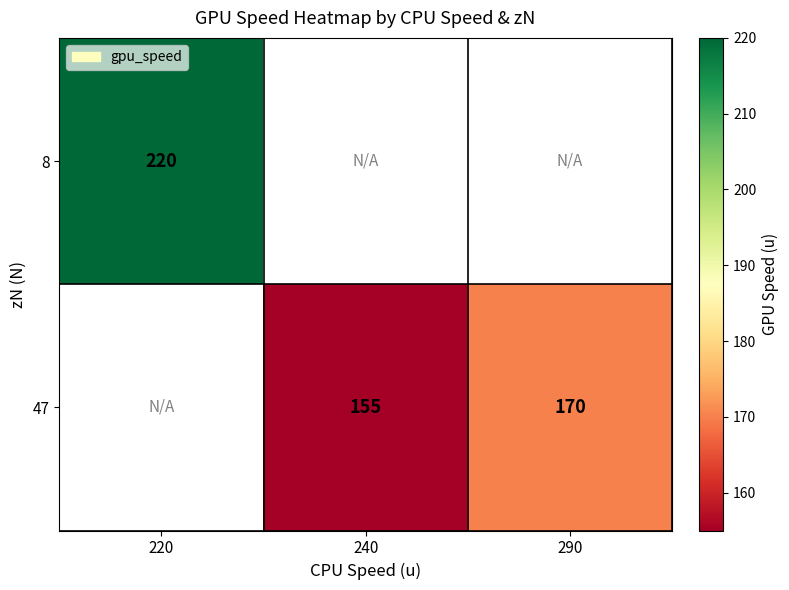

Which category has the highest value across all series?

220